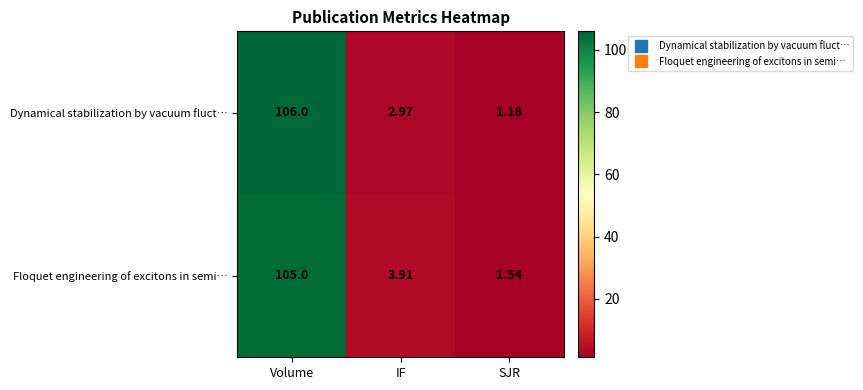

How many categories are shown in the chart?

3